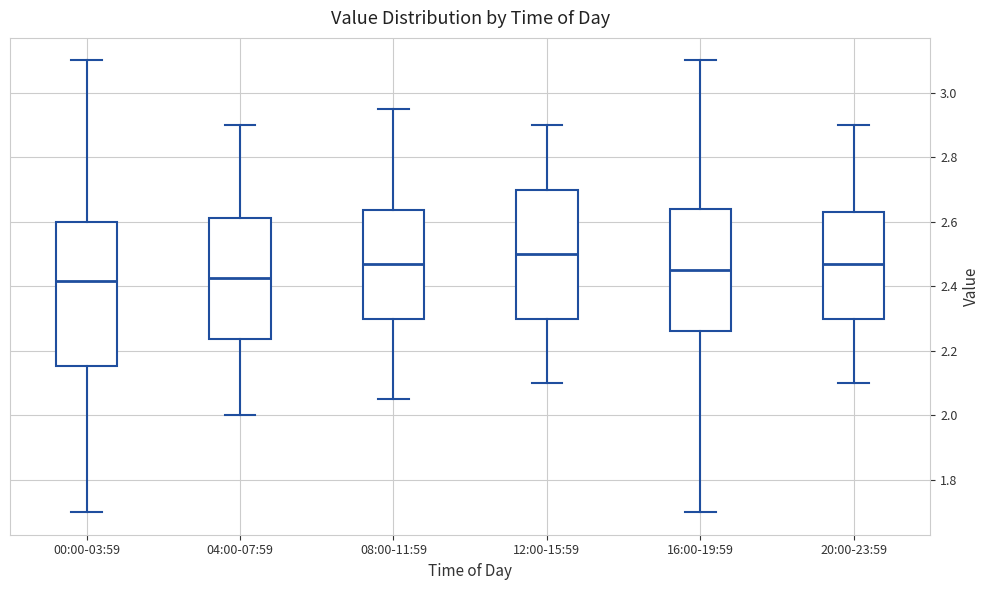

Which box has the highest median line?

12:00-15:59